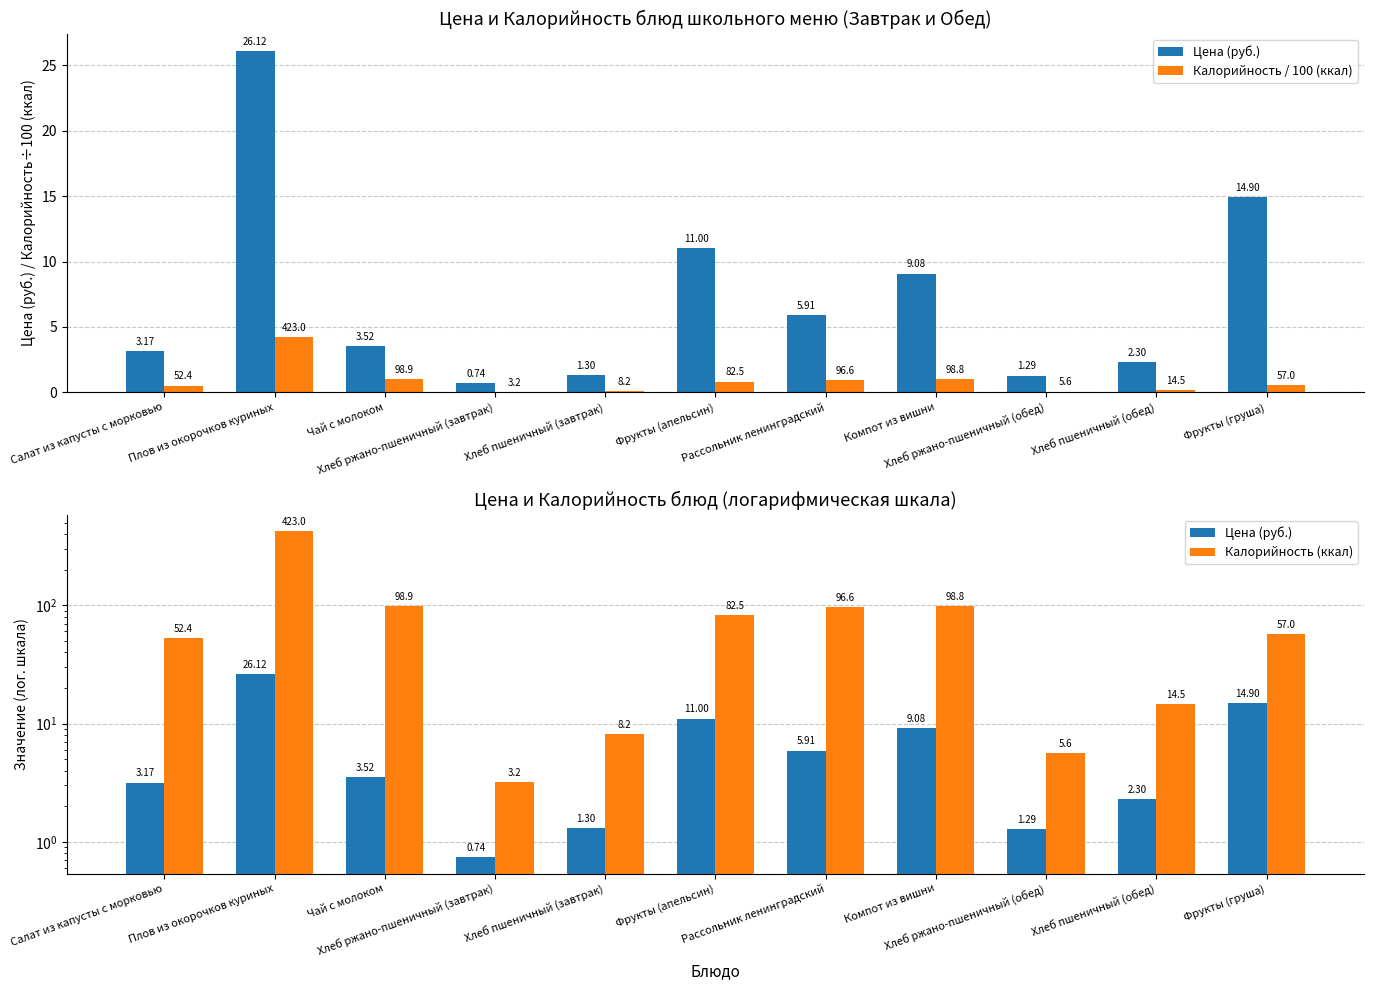

What is the difference between the maximum and second lowest values in the Цена (руб.) series?

24.8